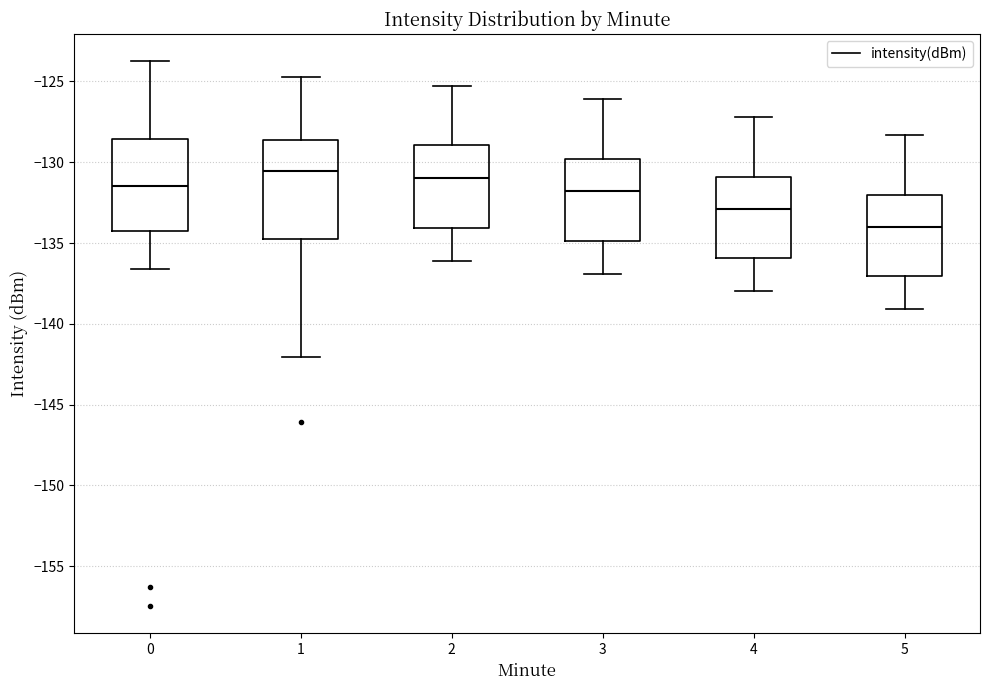

Reading left to right, read every box against the y-axis: the position of its median line, the range the box covers, and the ends of its whiskers. The values are not printed on the chart, so give them approximately, as read against the axis.

0: median -131.5, box -134.5 to -128.5, whiskers -136.5 to -123.5
1: median -130.5, box -134.5 to -128.5, whiskers -142.0 to -124.5
2: median -131.0, box -134.0 to -129.0, whiskers -136.0 to -125.5
3: median -132.0, box -135.0 to -130.0, whiskers -137.0 to -126.0
4: median -133.0, box -136.0 to -131.0, whiskers -138.0 to -127.0
5: median -134.0, box -137.0 to -132.0, whiskers -139.0 to -128.5